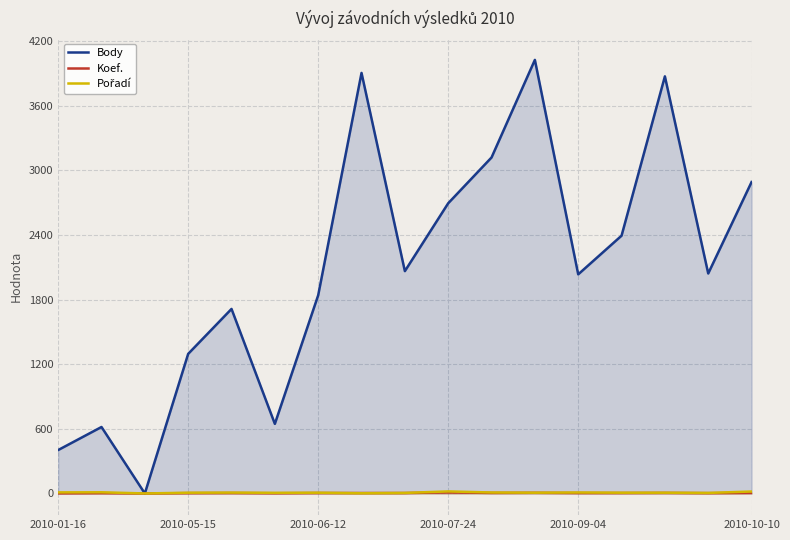

What is the greatest value displayed?

4025